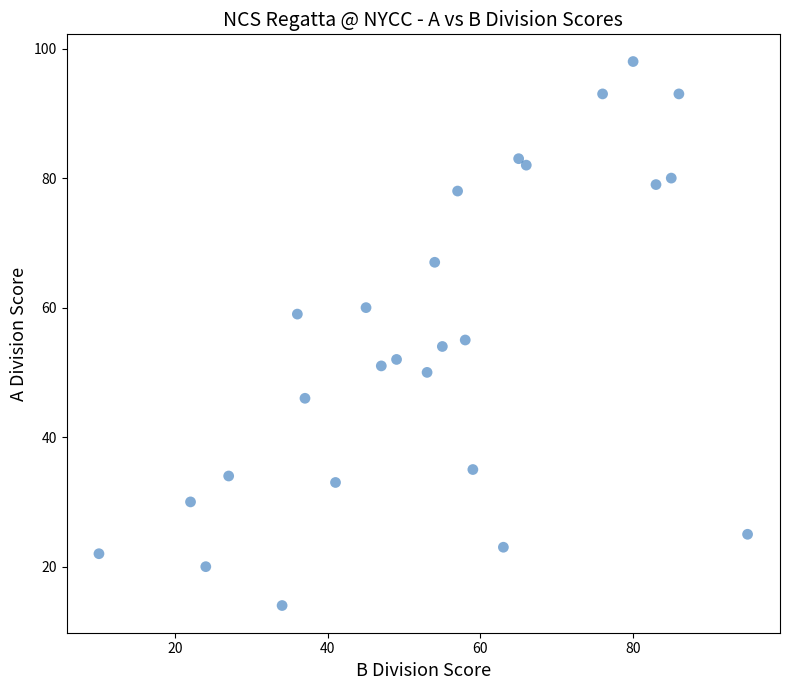

What is the range of Y values (max minus min)?

84